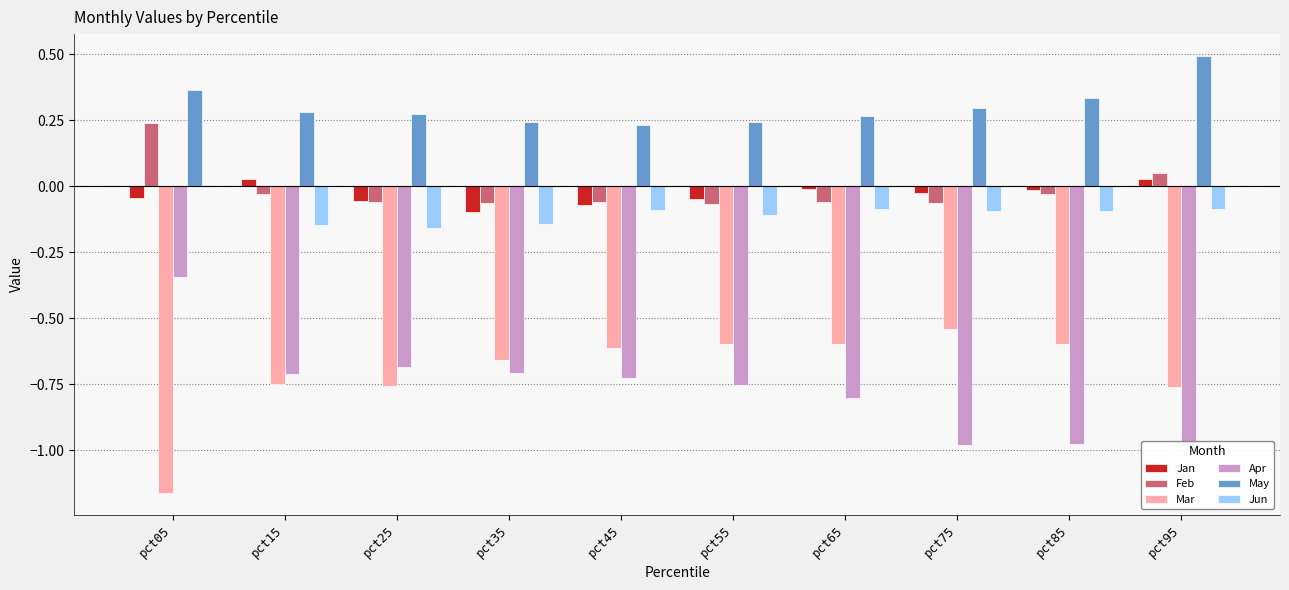

Reading left to right, extract all data points from this chart.

Jan: pct05=-0.0	pct15=0.0	pct25=-0.1	pct35=-0.1	pct45=-0.1	pct55=-0.0	pct65=-0.0	pct75=-0.0	pct85=-0.0	pct95=0.0
Feb: pct05=0.2	pct15=-0.0	pct25=-0.1	pct35=-0.1	pct45=-0.1	pct55=-0.1	pct65=-0.1	pct75=-0.1	pct85=-0.0	pct95=0.1
Mar: pct05=-1.2	pct15=-0.7	pct25=-0.8	pct35=-0.7	pct45=-0.6	pct55=-0.6	pct65=-0.6	pct75=-0.5	pct85=-0.6	pct95=-0.8
Apr: pct05=-0.3	pct15=-0.7	pct25=-0.7	pct35=-0.7	pct45=-0.7	pct55=-0.8	pct65=-0.8	pct75=-1.0	pct85=-1.0	pct95=-1.0
May: pct05=0.4	pct15=0.3	pct25=0.3	pct35=0.2	pct45=0.2	pct55=0.2	pct65=0.3	pct75=0.3	pct85=0.3	pct95=0.5
Jun: pct05=0.0	pct15=-0.1	pct25=-0.2	pct35=-0.1	pct45=-0.1	pct55=-0.1	pct65=-0.1	pct75=-0.1	pct85=-0.1	pct95=-0.1